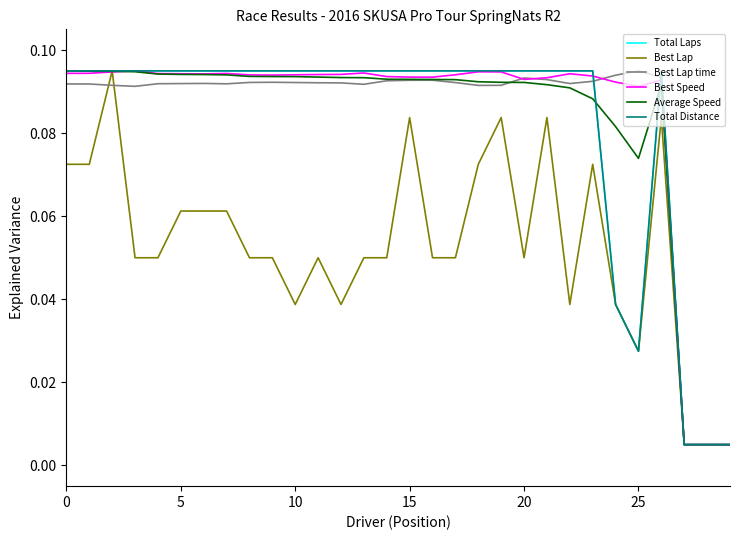

What is the difference between the second highest and minimum values in the Best Lap time series?

0.1